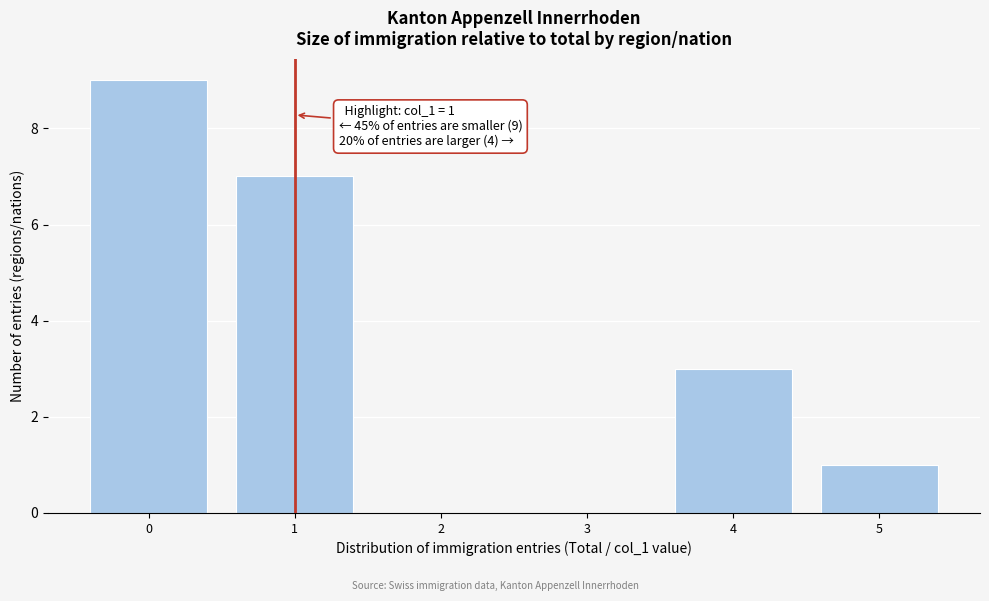

Which range on the x-axis has the tallest bar?

-0.5 to 0.5